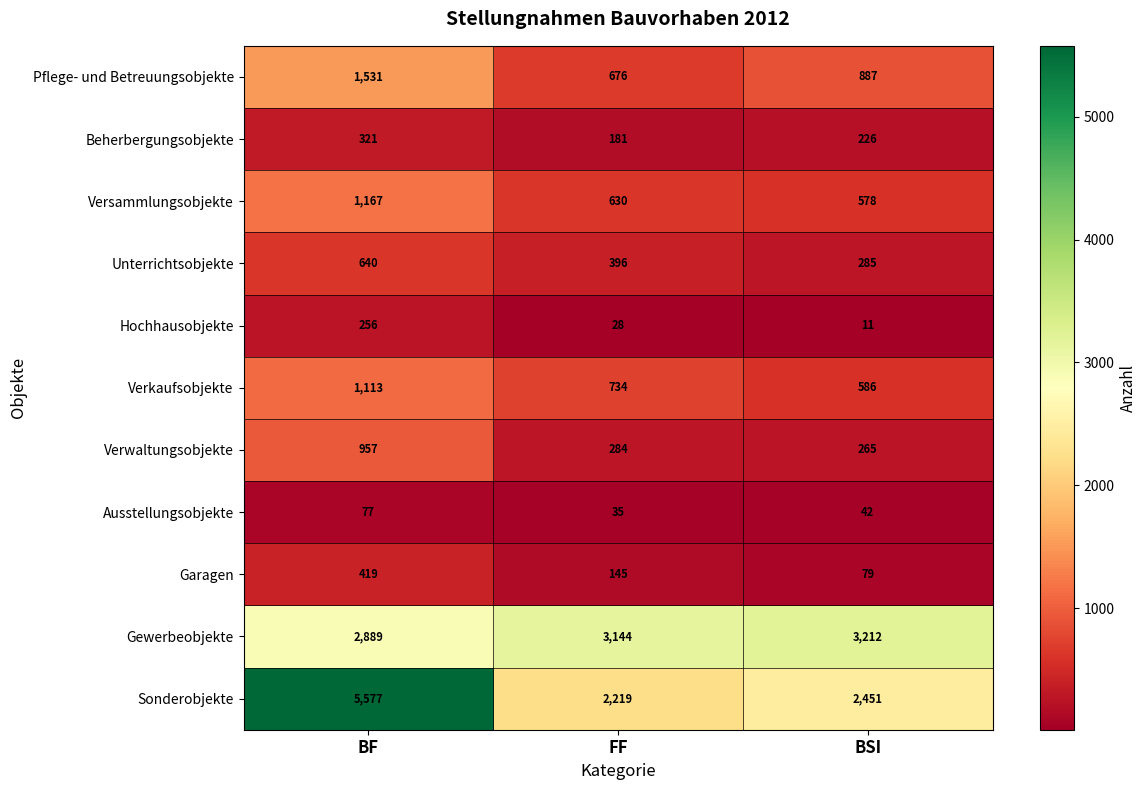

Which series has the largest range (max minus min)?

Sonderobjekte